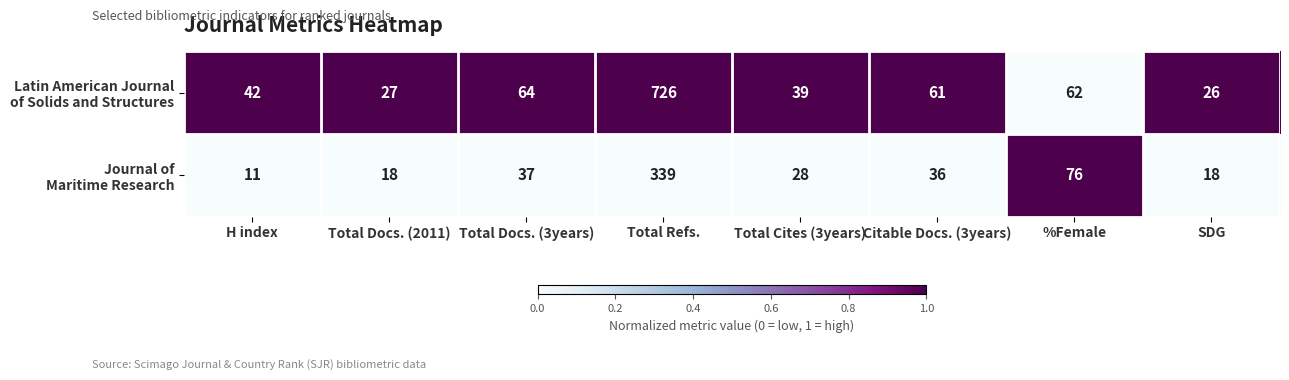

What is the total value across all series at Total Docs. (2011)?

45